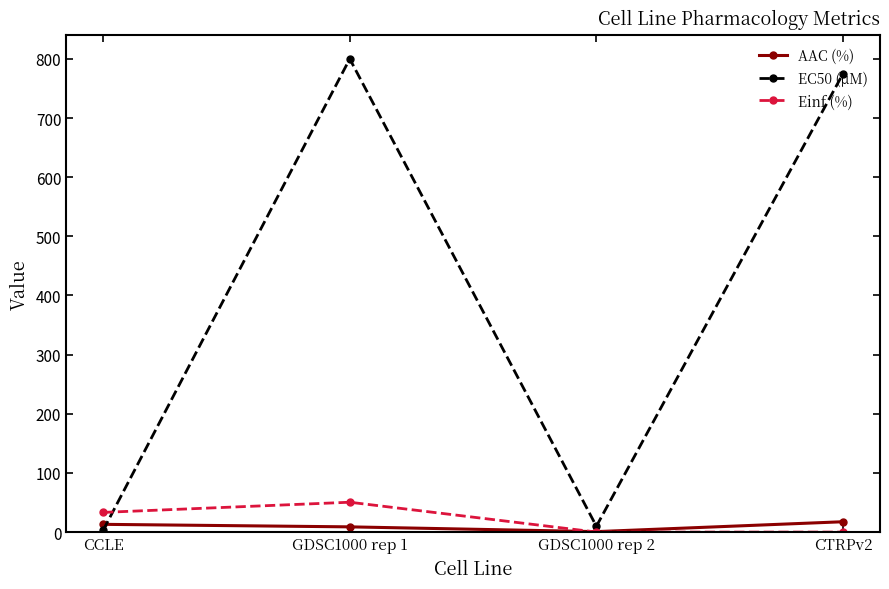

What is the greatest value displayed?

800.0